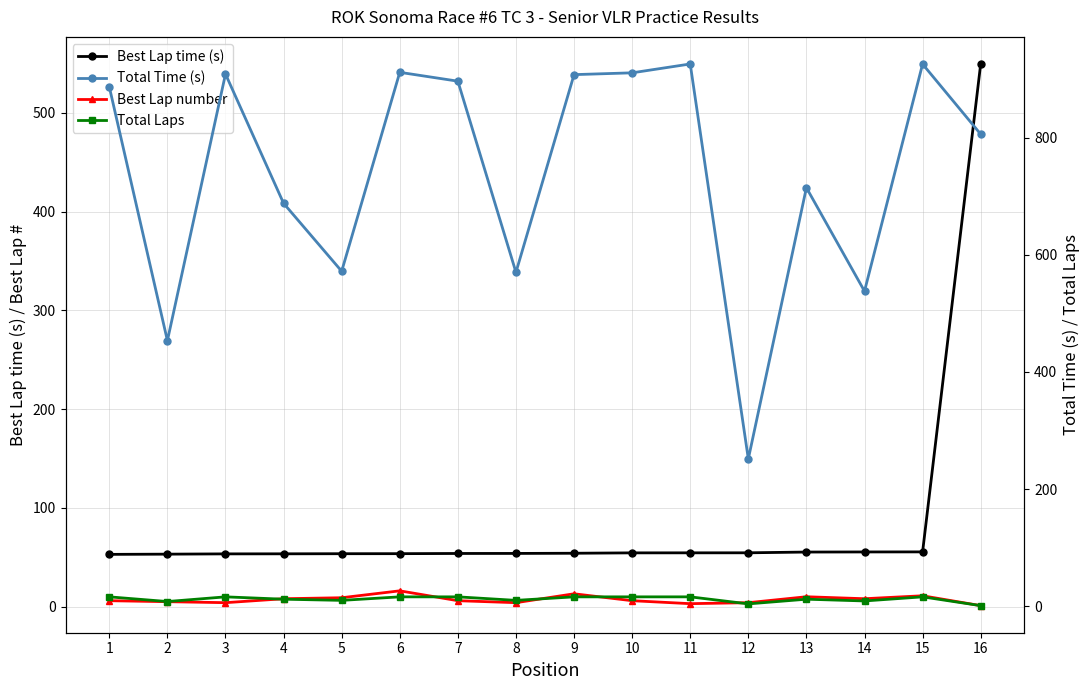

How many lines are shown in the chart?

4